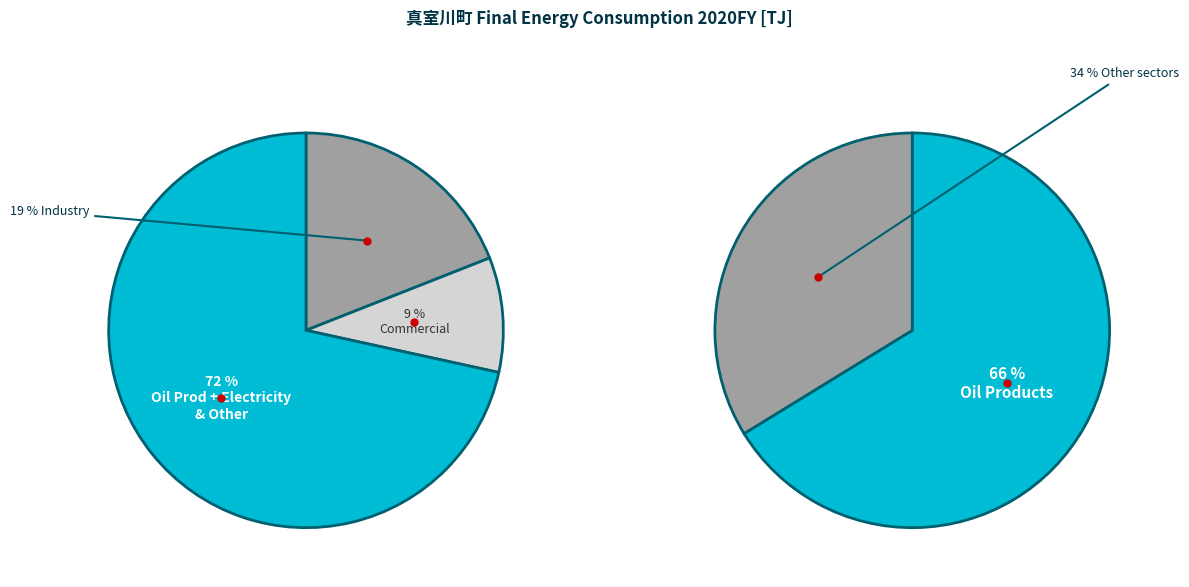

The Oil Products slice represents 62% of the pie. True or false?

False